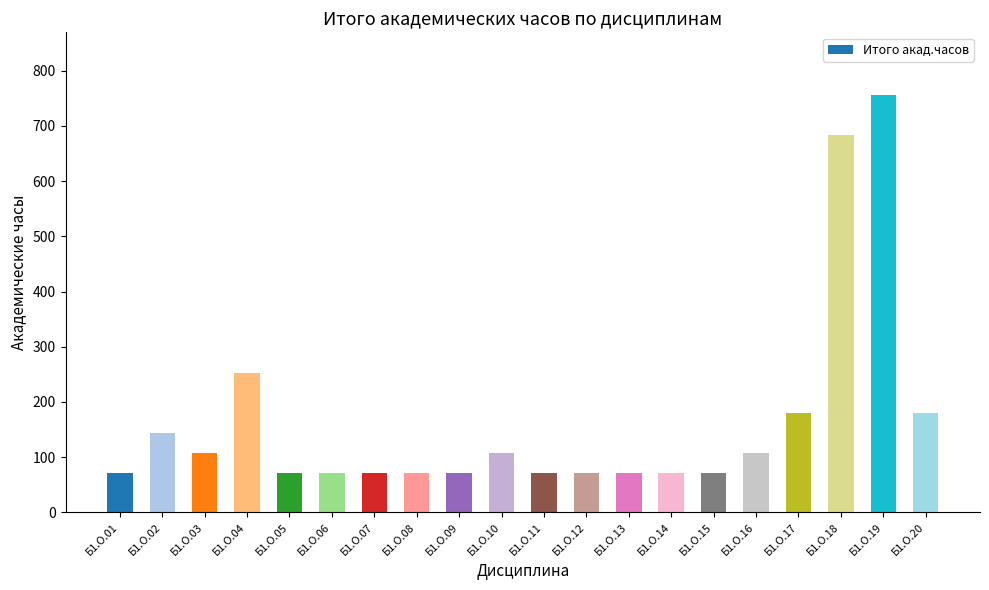

Which label corresponds to the largest value in the chart?

Б1.О.19